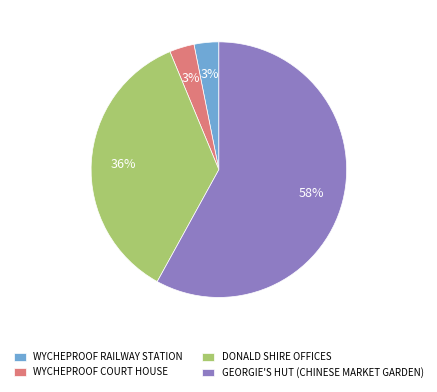

To the nearest percent, what is the difference between the GEORGIE'S HUT (CHINESE MARKET GARDEN) and DONALD SHIRE OFFICES slice percentages?

22%